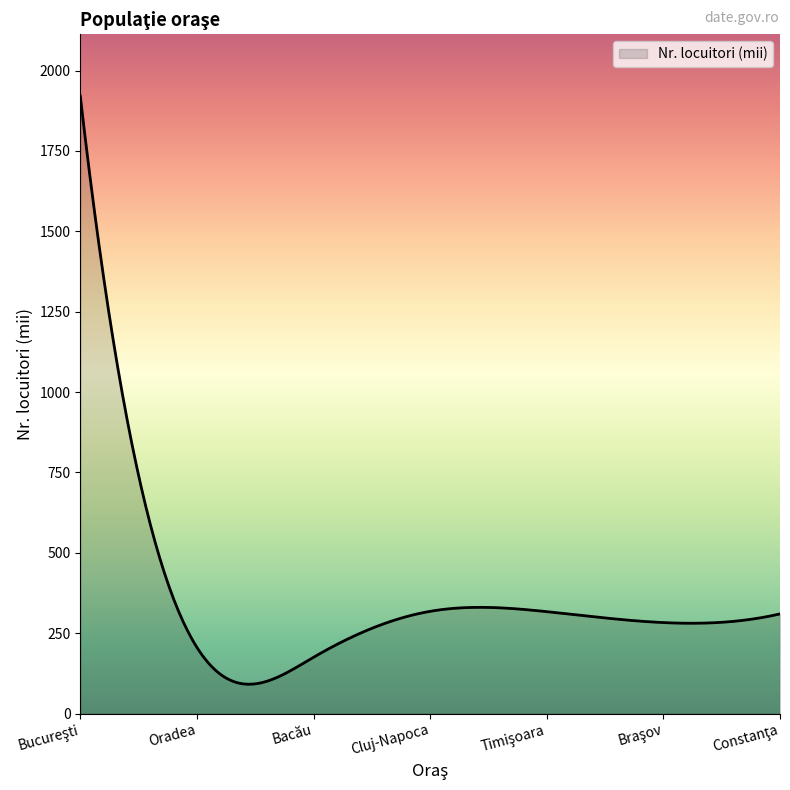

What is the smallest value displayed?

91.2